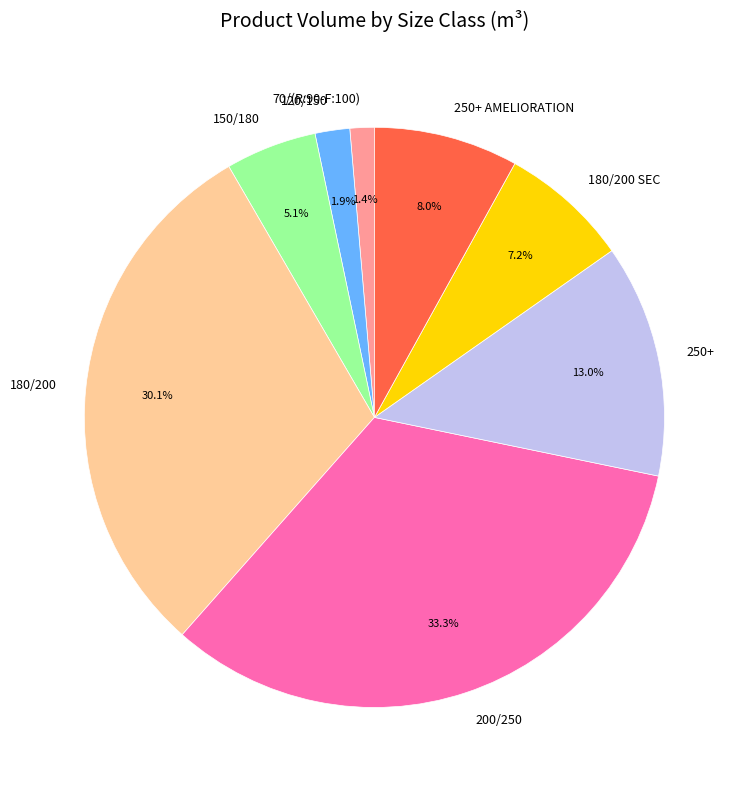

True or false: 250+ accounts for 21% of the total.

False